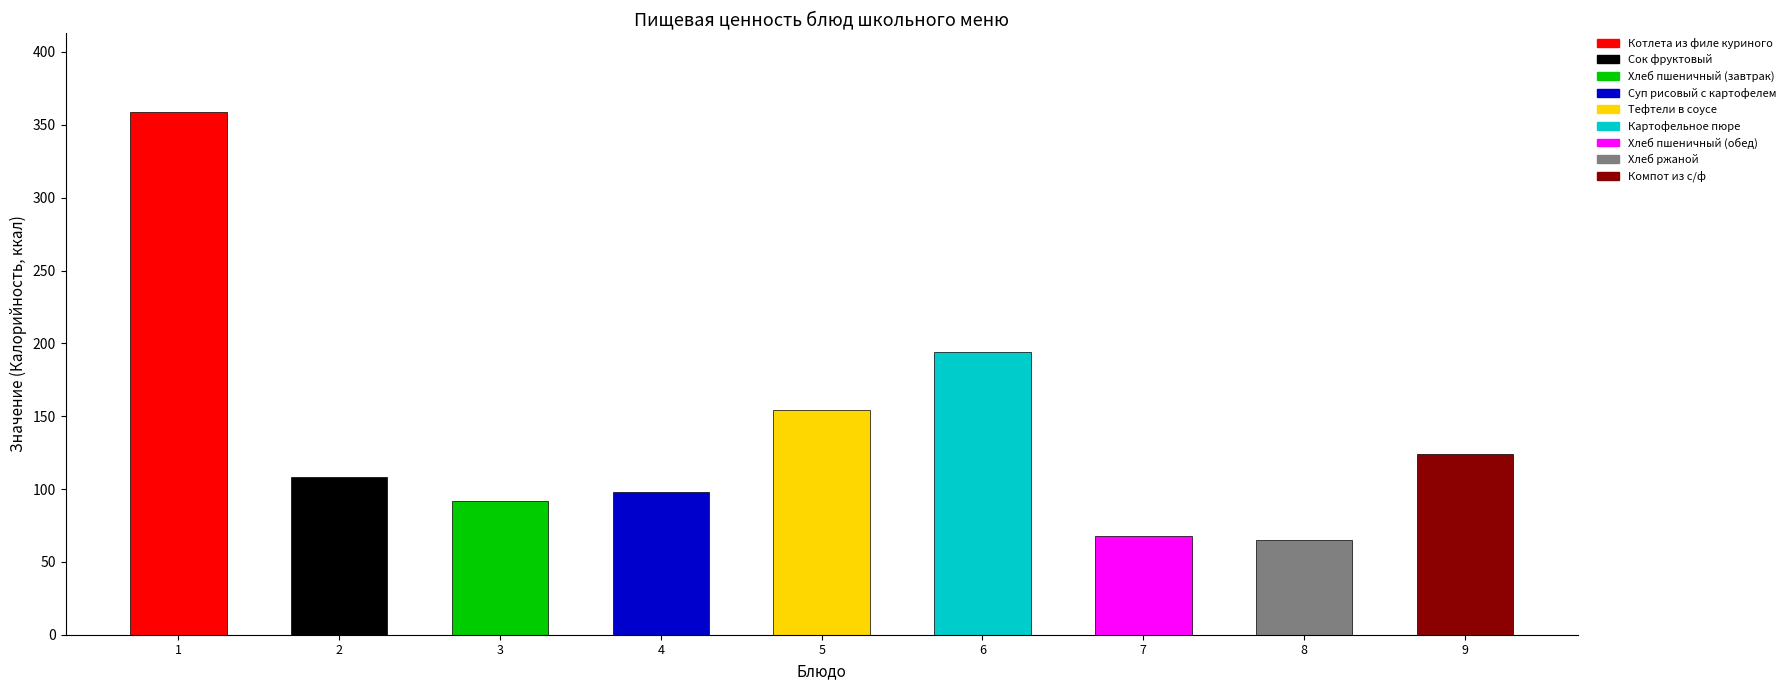

What is the sum of all Калорийность values?

1262